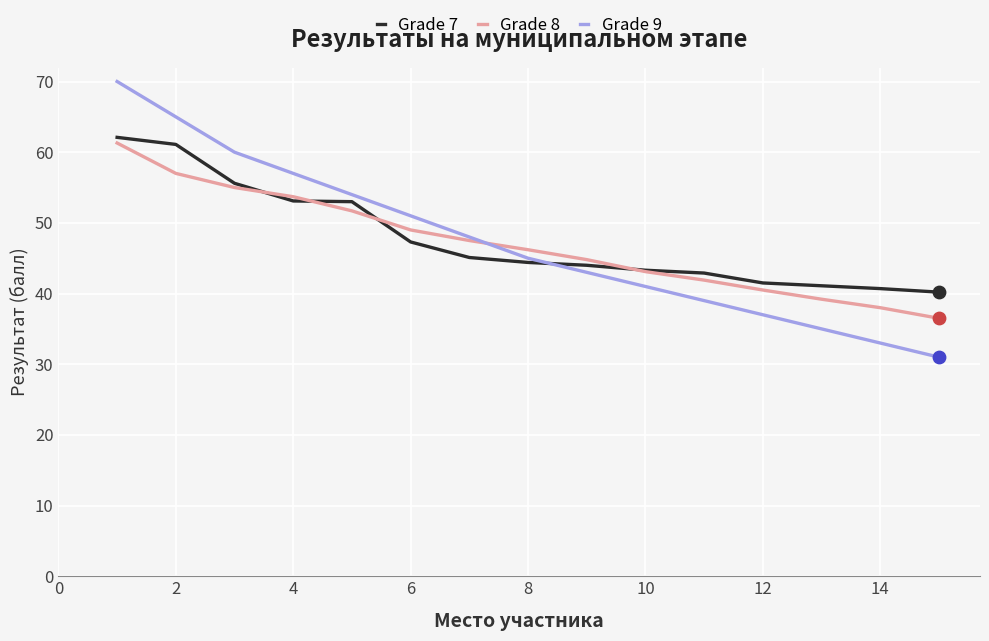

What are all the series names shown in the legend?

Grade 7, Grade 8, Grade 9